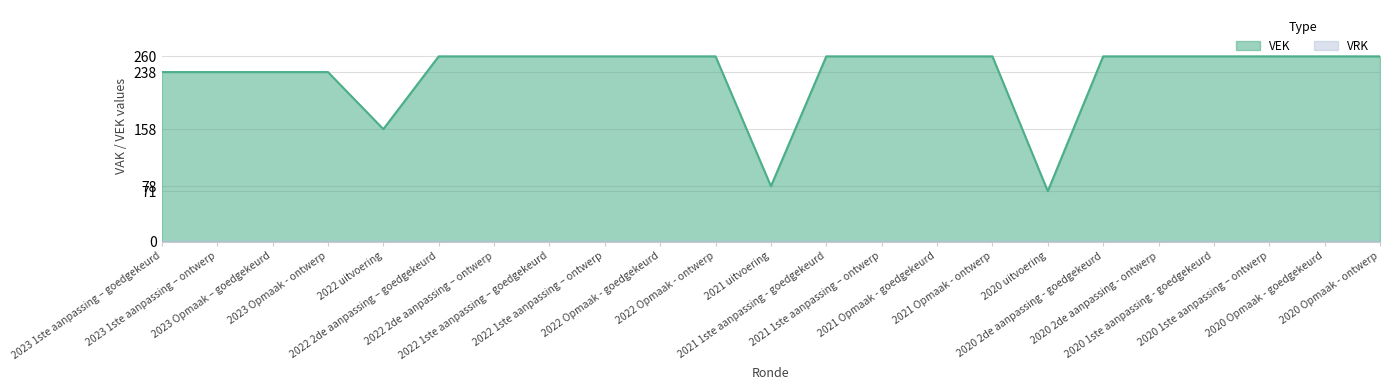

Reading left to right, transcribe all the data shown in this chart.

2023 1ste aanpassing – goedgekeurd=238	2023 1ste aanpassing – ontwerp=238	2023 Opmaak – goedgekeurd=238	2023 Opmaak - ontwerp=238	2022 uitvoering=158	2022 2de aanpassing – goedgekeurd=260	2022 2de aanpassing – ontwerp=260	2022 1ste aanpassing – goedgekeurd=260	2022 1ste aanpassing – ontwerp=260	2022 Opmaak - goedgekeurd=260	2022 Opmaak - ontwerp=260	2021 uitvoering=78	2021 1ste aanpassing - goedgekeurd=260	2021 1ste aanpassing – ontwerp=260	2021 Opmaak - goedgekeurd=260	2021 Opmaak - ontwerp=260	2020 uitvoering=71	2020 2de aanpassing - goedgekeurd=260	2020 2de aanpassing - ontwerp=260	2020 1ste aanpassing - goedgekeurd=260	2020 1ste aanpassing – ontwerp=260	2020 Opmaak - goedgekeurd=260	2020 Opmaak - ontwerp=260